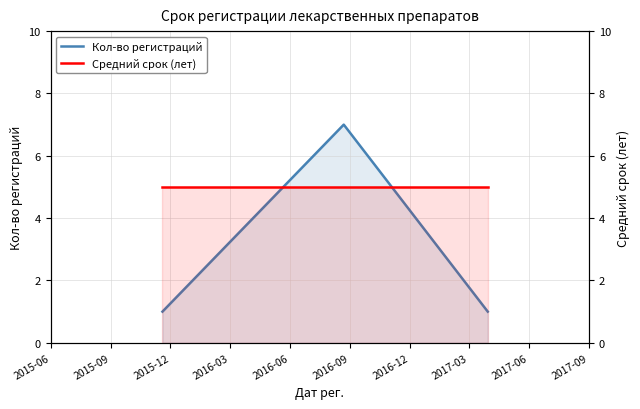

Reading left to right, list all the values displayed in this chart.

Кол-во регистраций: 1	7	1
Средний срок (лет): 5	5	5